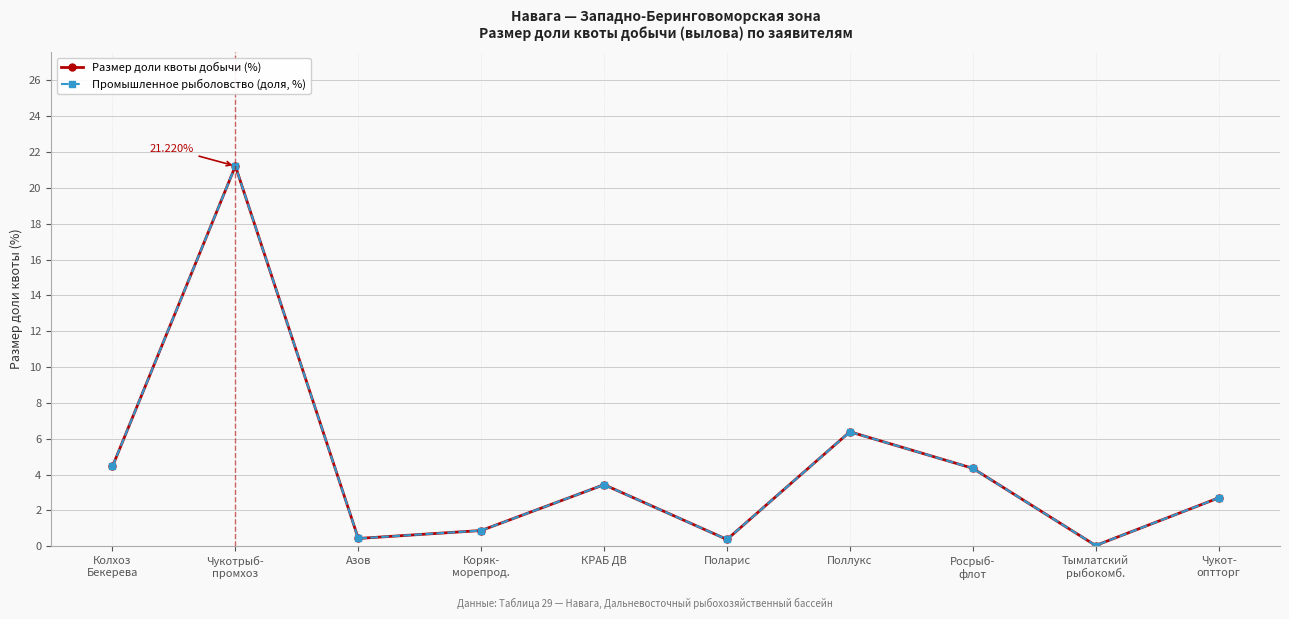

Does the chart display data point markers on the line(s)?

Yes